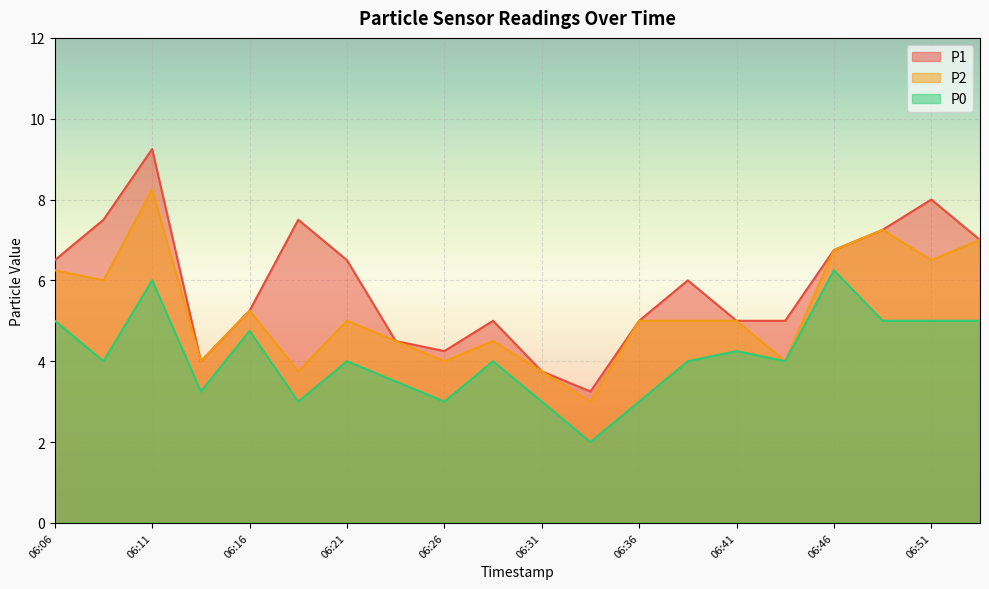

Rank the series at 06:16 from lowest to highest value.

P0, P1, P2